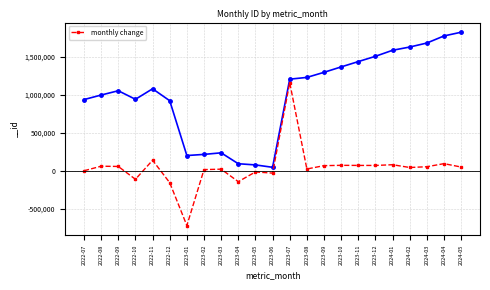

Rank the categories by value from lowest to highest.

2023-01, 2022-12, 2023-04, 2022-10, 2023-06, 2023-05, 2022-07, 2023-02, 2023-03, 2023-08, 2024-02, 2024-05, 2024-03, 2022-09, 2022-08, 2023-09, 2023-12, 2023-11, 2023-10, 2024-01, 2024-04, 2022-11, 2023-07